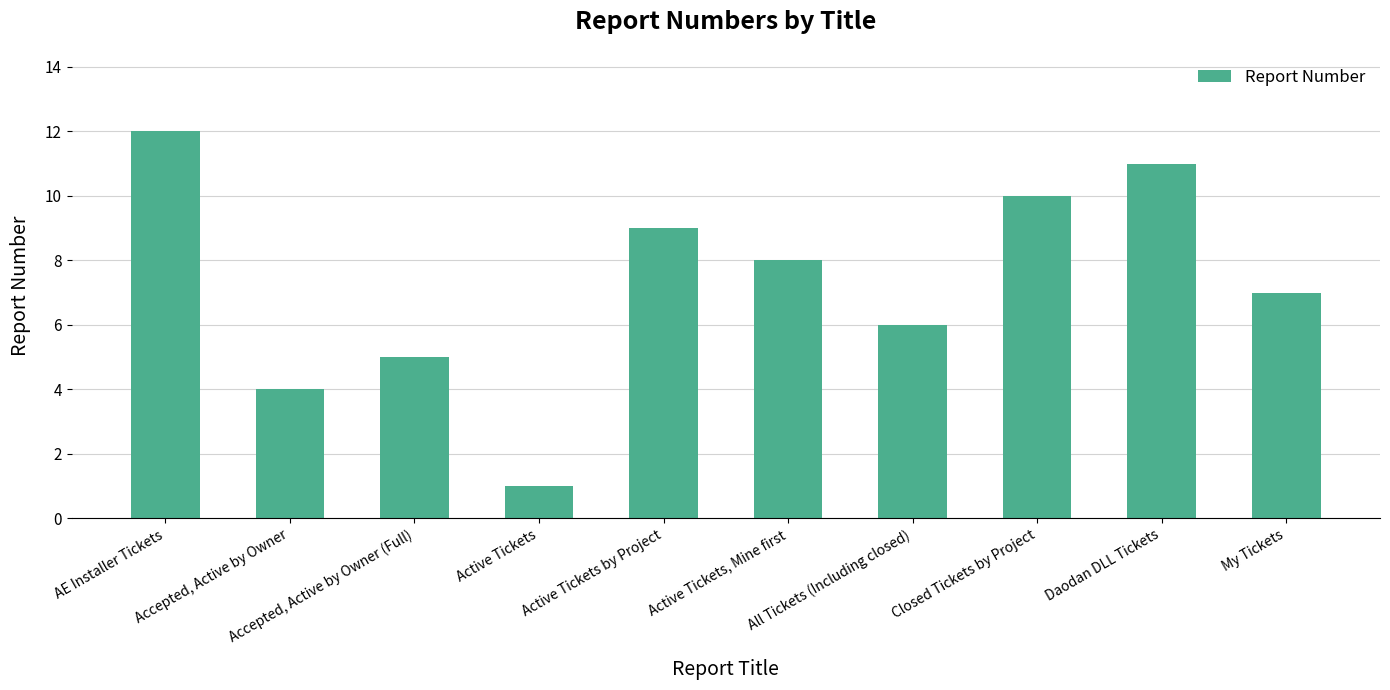

Which category has the lowest value across all series?

Active Tickets